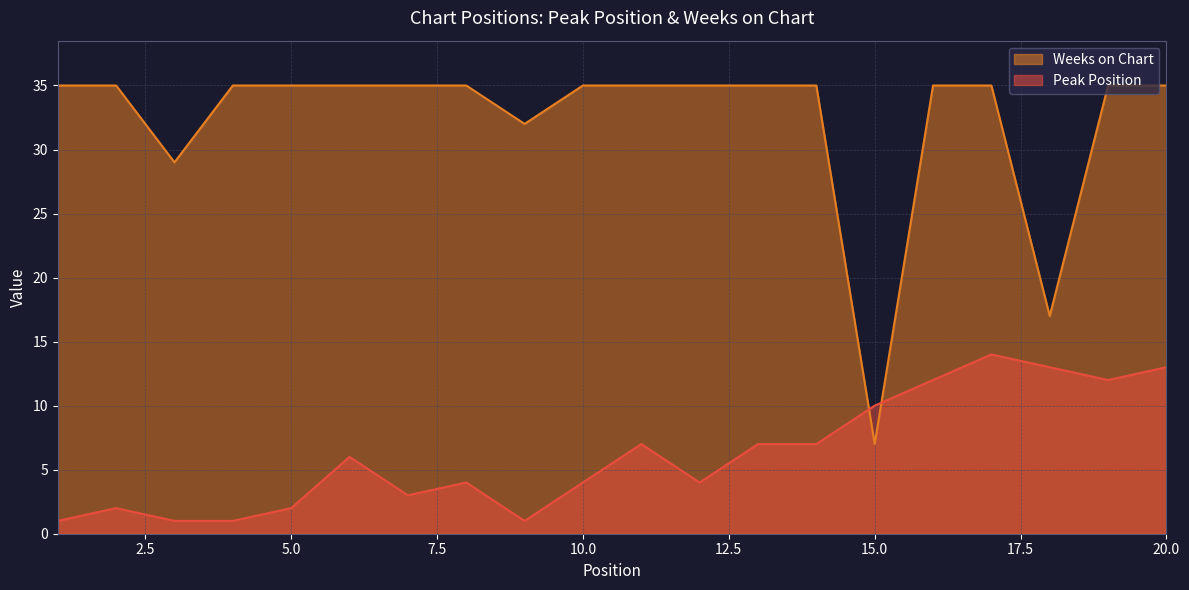

Is it true that Weeks on Chart equals 35 at 4?

True